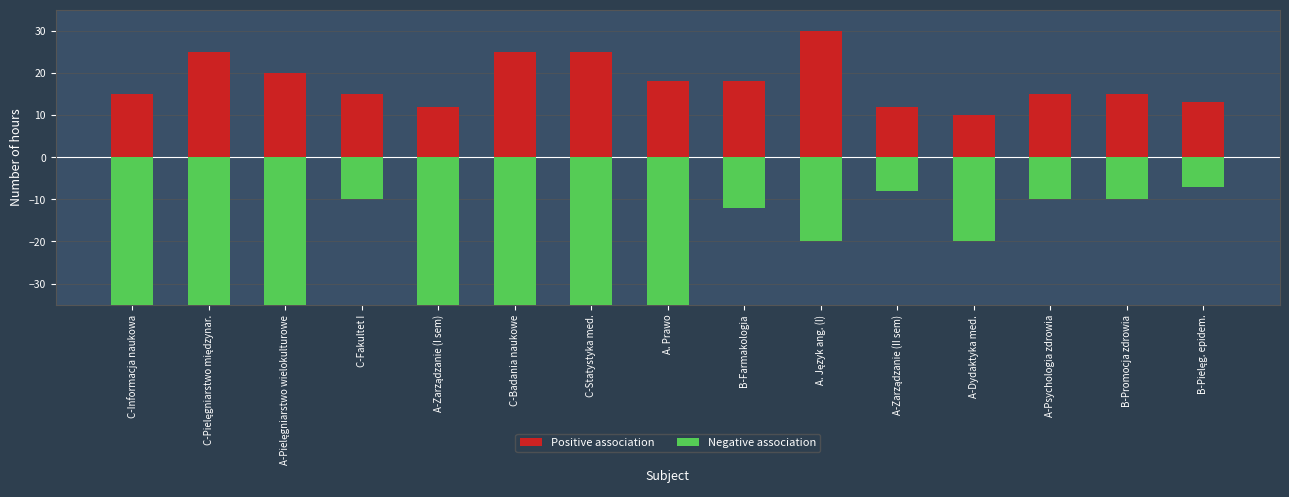

The Positive association series shows 8 at B-Farmakologia. True or false?

False